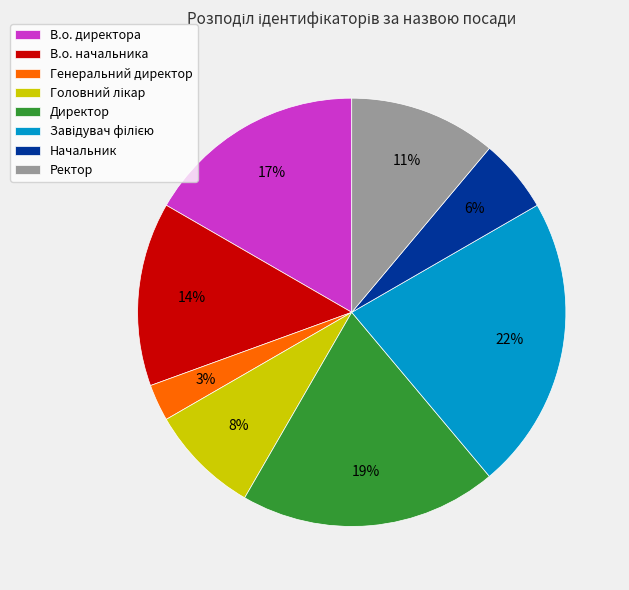

Is there any slice that represents more than half of the pie?

No